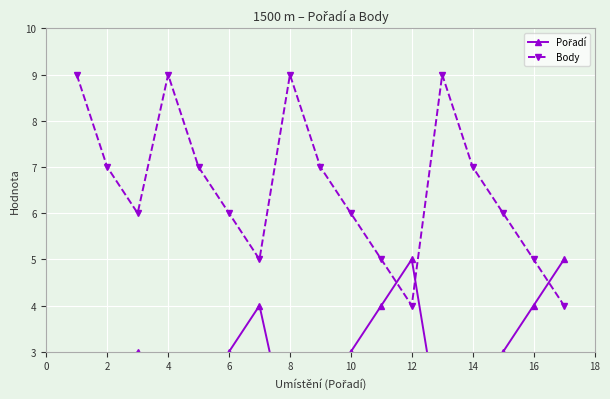

What is the highest value of the Body series?

9